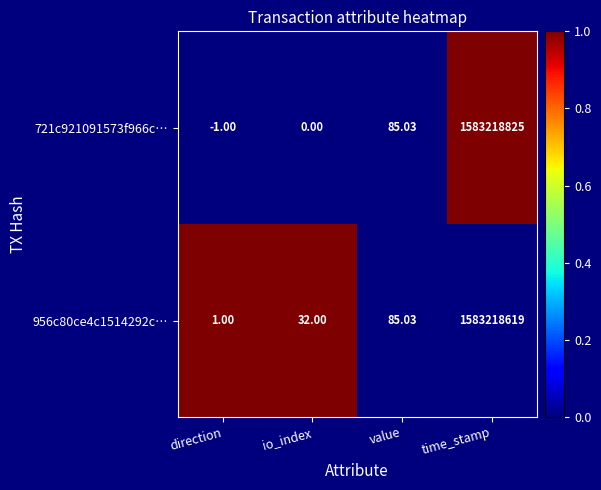

At which label does 721c921091573f966c… reach its peak?

time_stamp